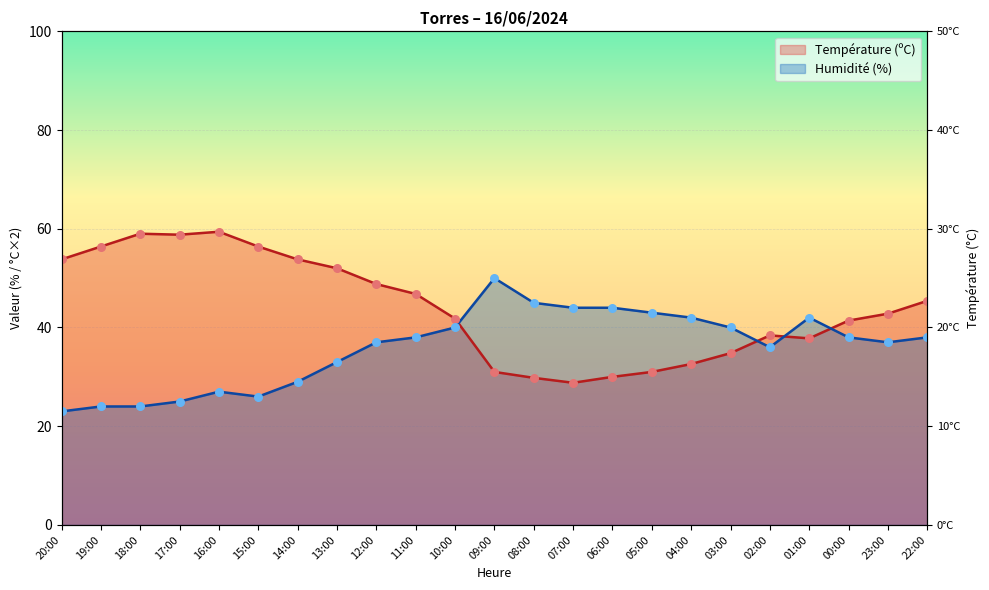

At how many categories does at least one series exceed 29?

23